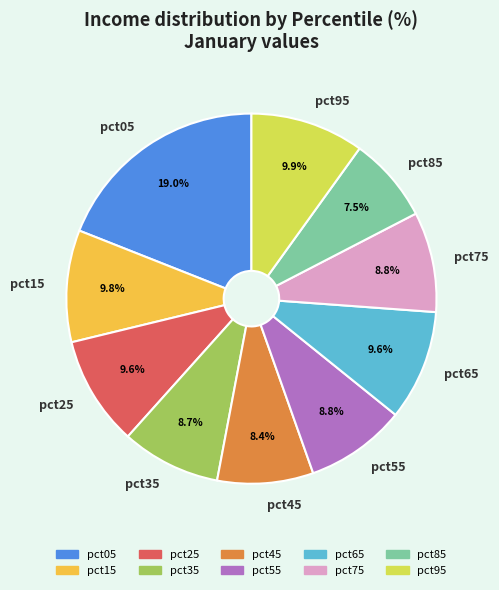

How much of the chart is everything except pct95?

90.1%